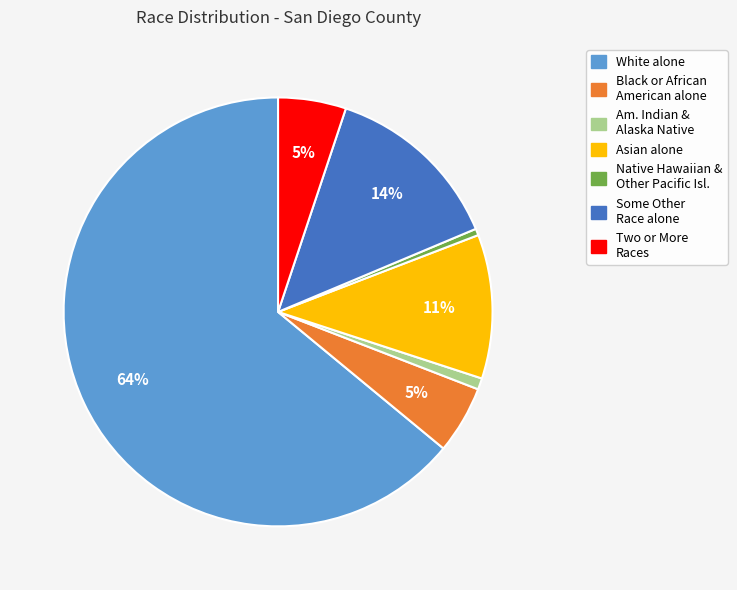

How many segments does this pie chart have?

7